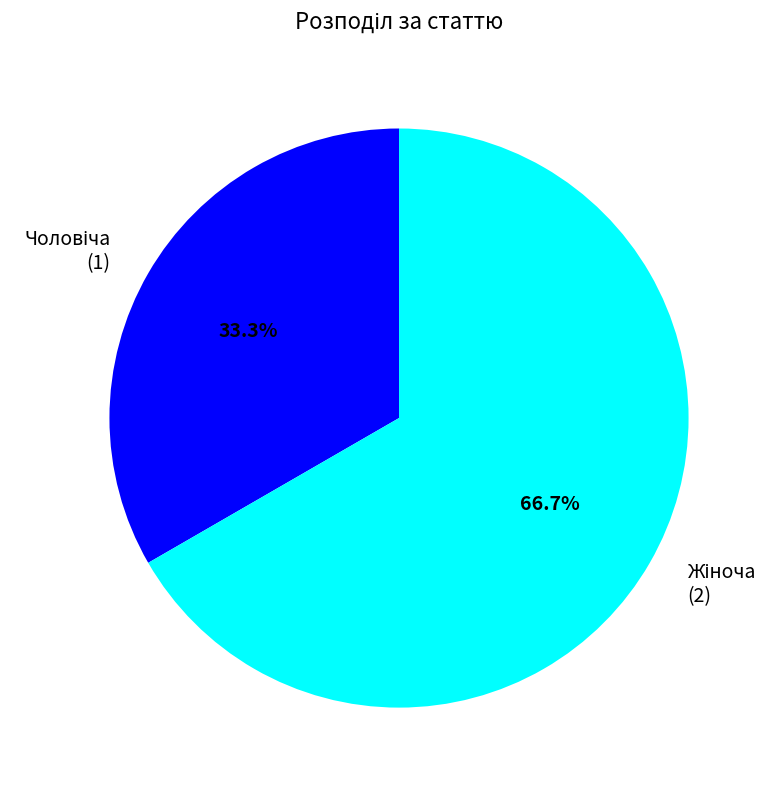

Is there any slice that represents more than half of the pie?

Yes